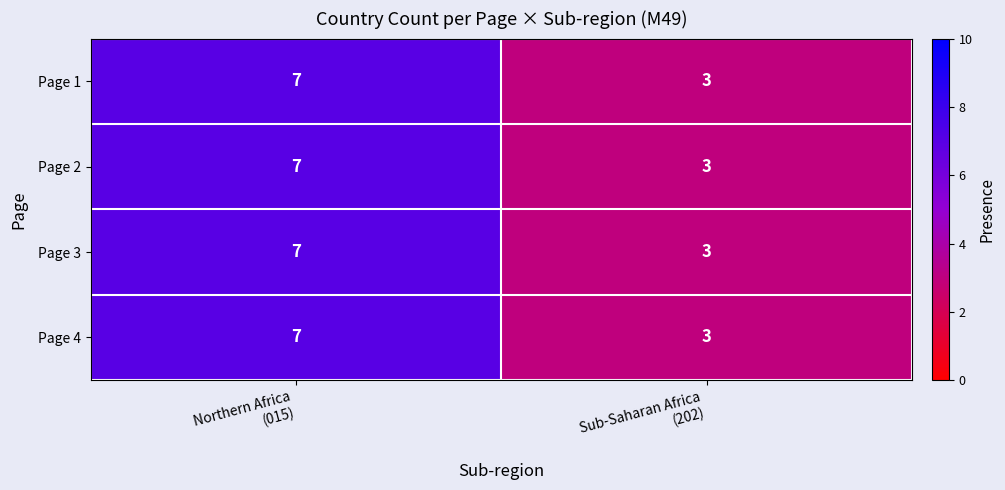

What is the greatest value displayed?

7